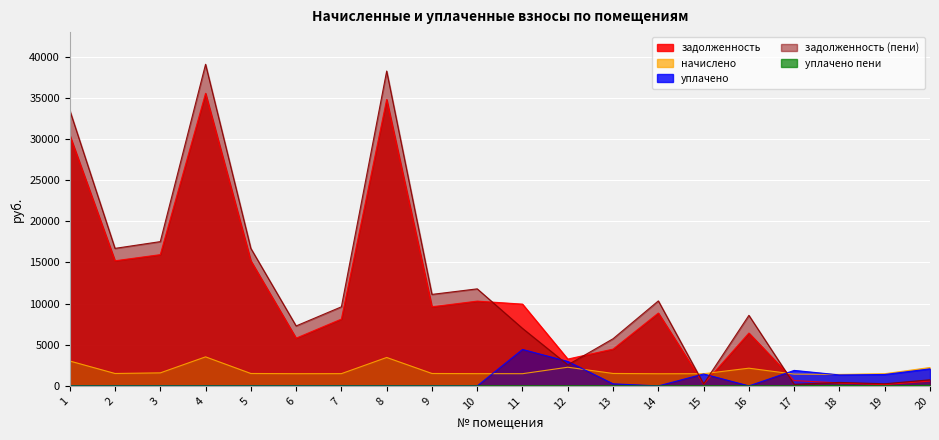

How many values in the уплачено пени series exceed 0?

4